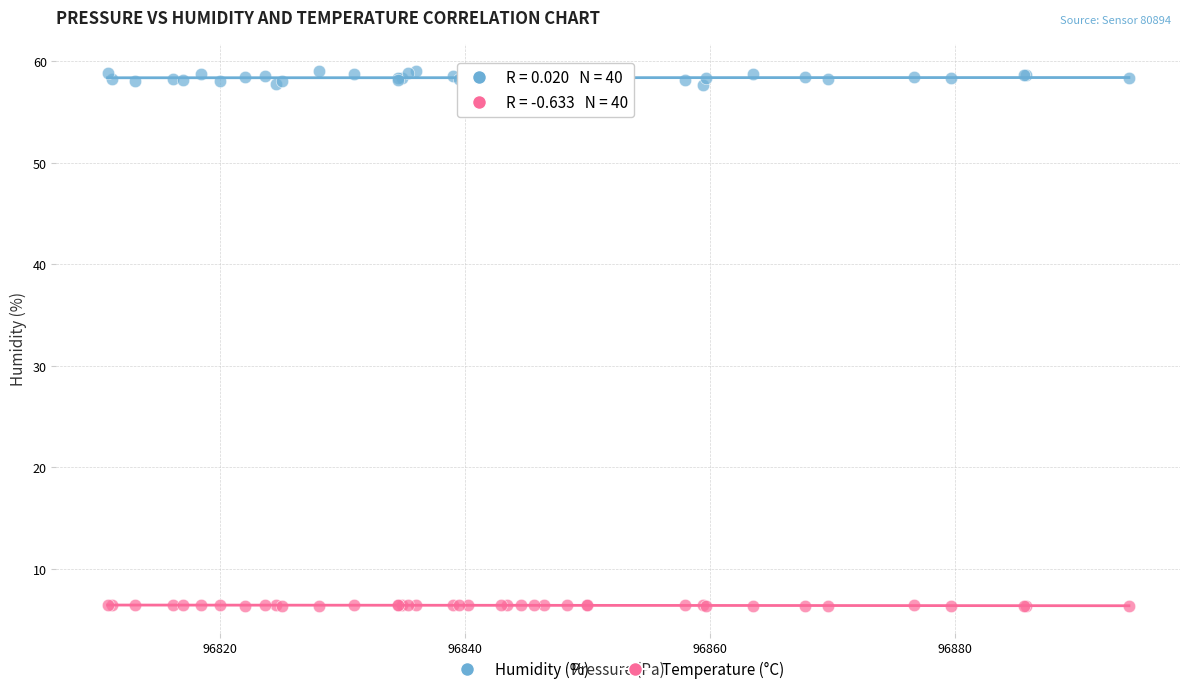

Which series reaches the minimum Y coordinate?

Temperature (°C)